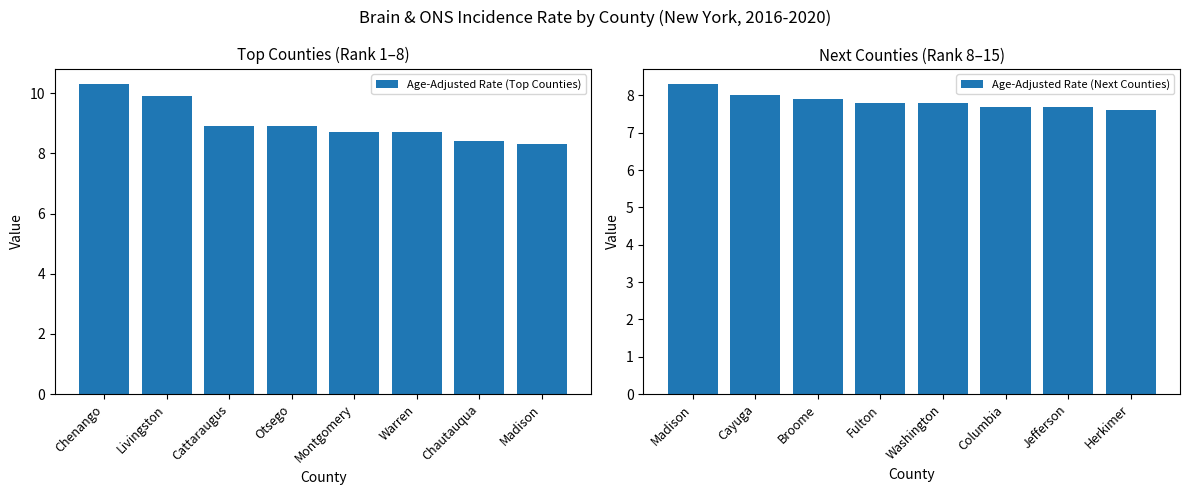

Is it true that Age-Adjusted Rate (Top Counties) equals 8.7 at Warren?

True